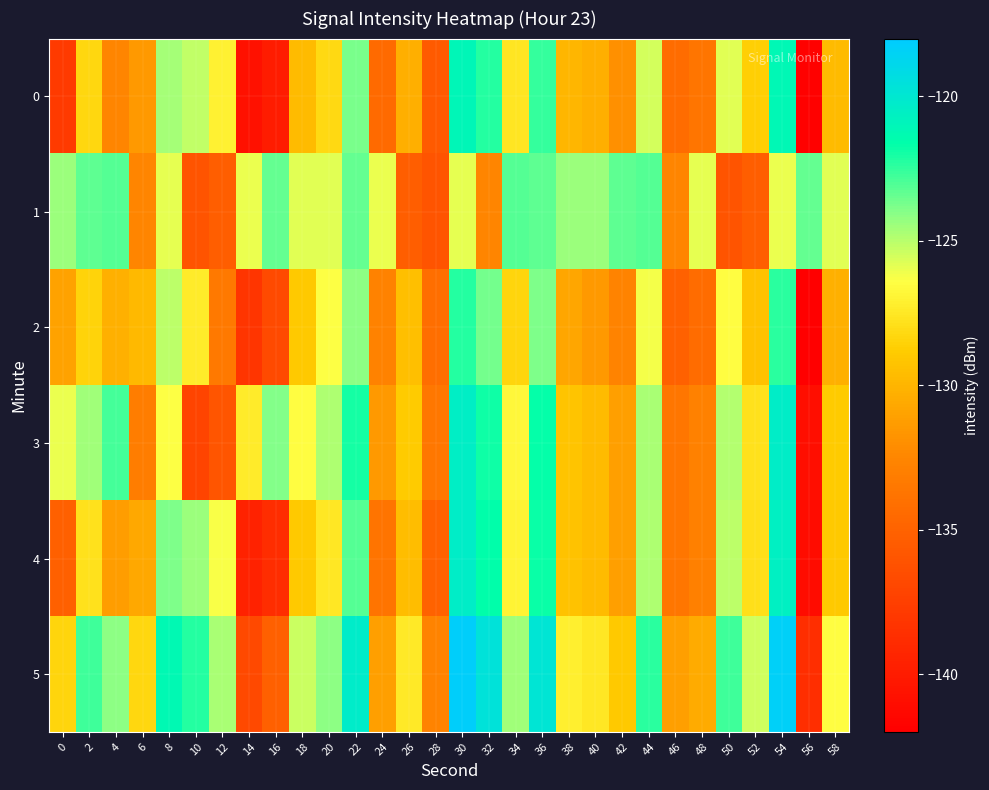

What is the smallest value displayed?

-142.1